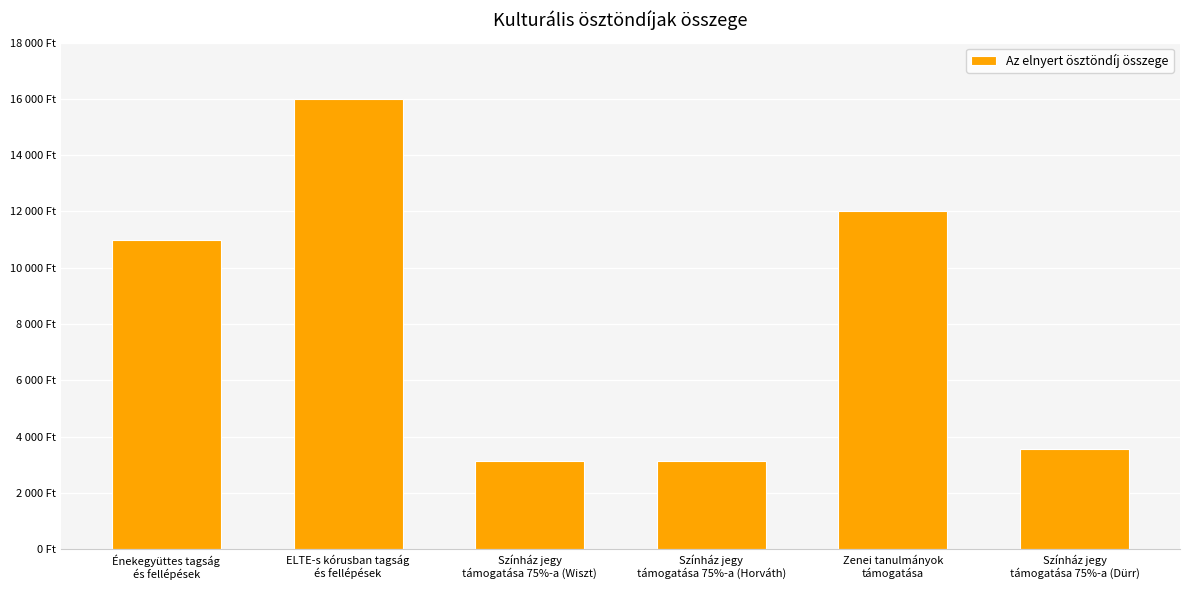

What is the sum of all values?

48876